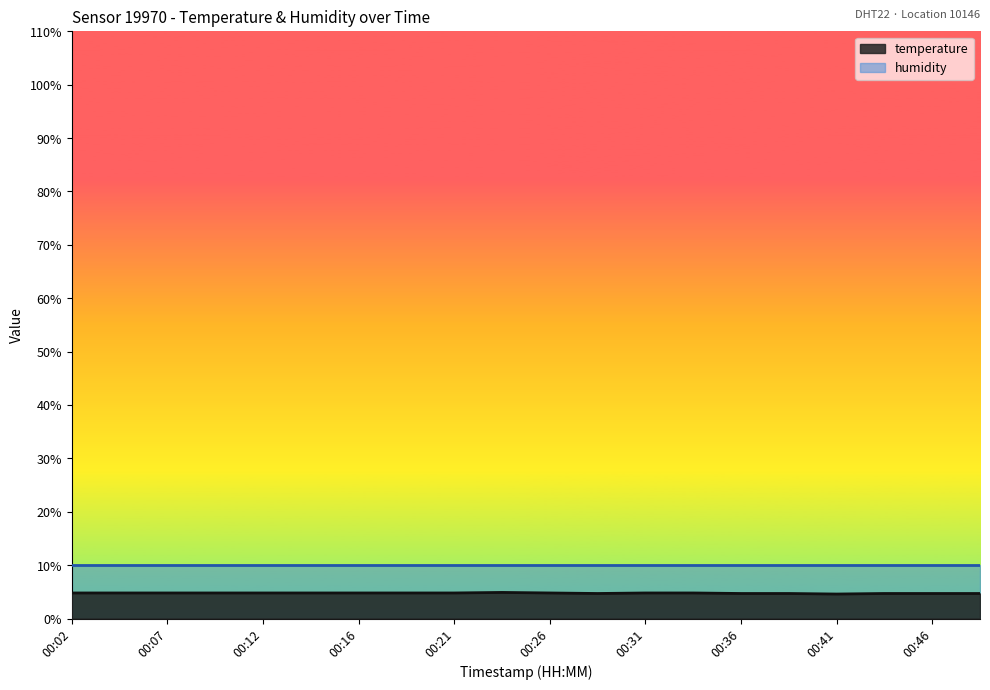

Does the chart display data point markers on the line(s)?

No